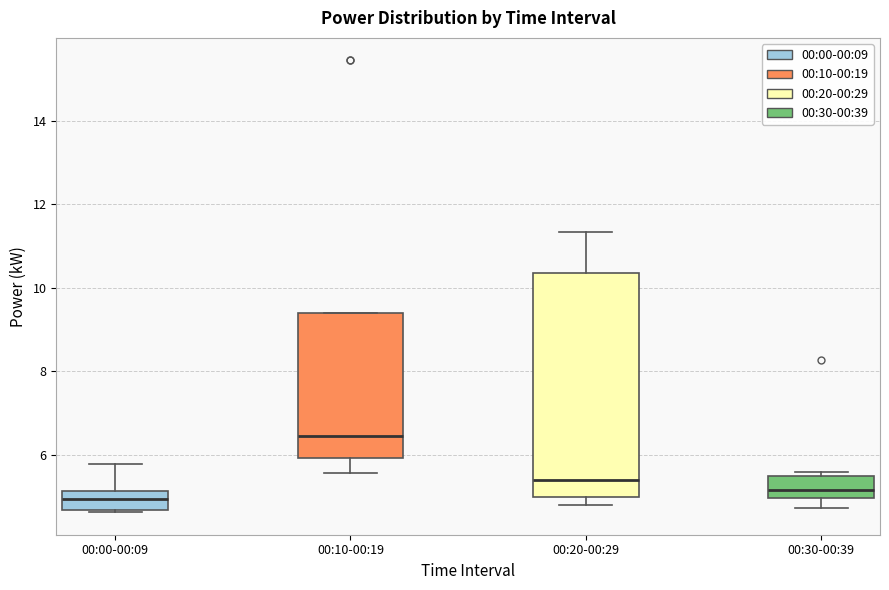

Comparing the boxes themselves (not the whiskers), which one is the tallest?

00:20-00:29